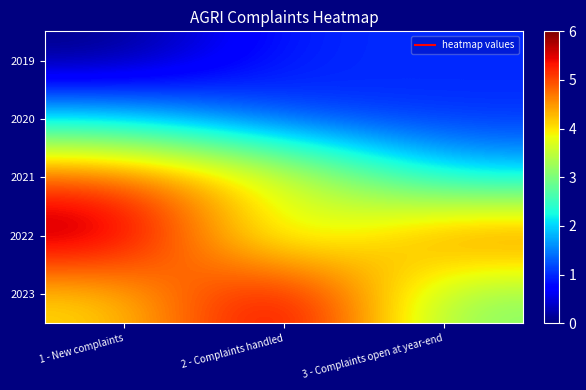

Reading left to right, transcribe all the data shown in this chart.

2019: 1 - New complaints=0	2 - Complaints handled=1	3 - Complaints open at year-end=1
2020: 1 - New complaints=2	2 - Complaints handled=1	3 - Complaints open at year-end=1
2021: 1 - New complaints=5	2 - Complaints handled=4	3 - Complaints open at year-end=2
2022: 1 - New complaints=6	2 - Complaints handled=3	3 - Complaints open at year-end=5
2023: 1 - New complaints=4	2 - Complaints handled=6	3 - Complaints open at year-end=3